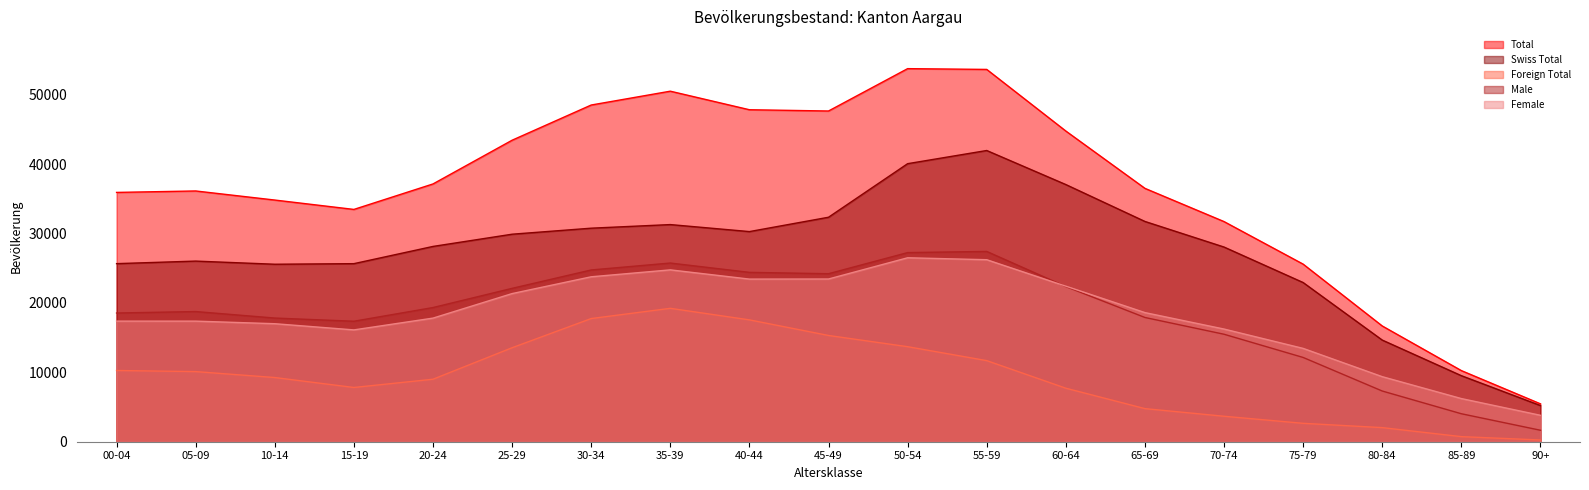

In Female, how many points are lower than both neighbors (excluding endpoints)?

2